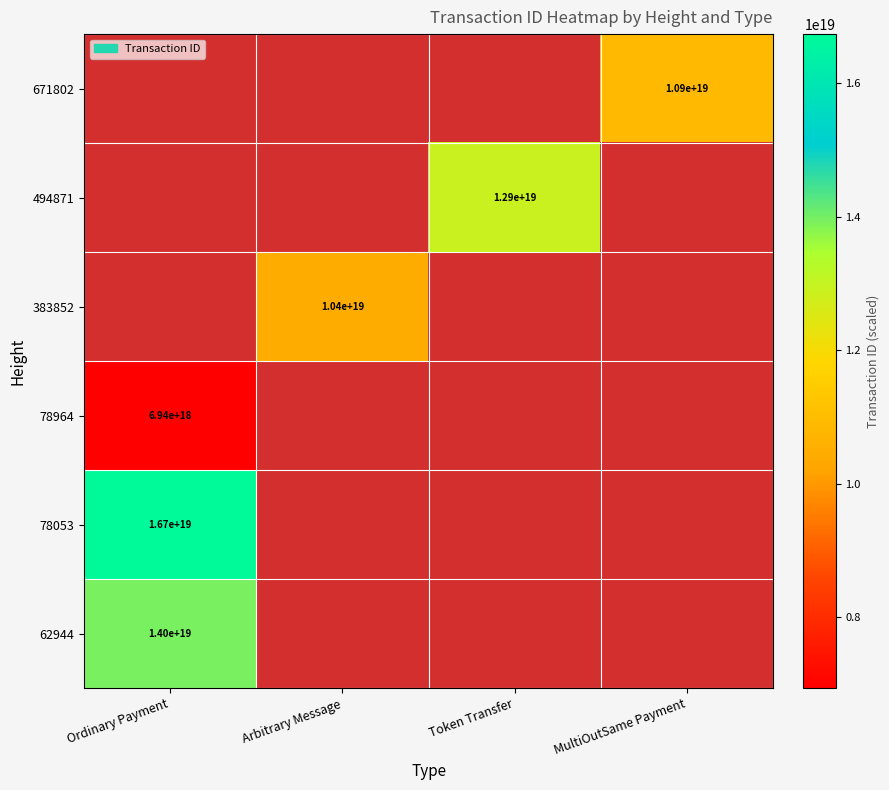

The 78053 series shows 16700000000000000000 at Ordinary Payment. True or false?

True